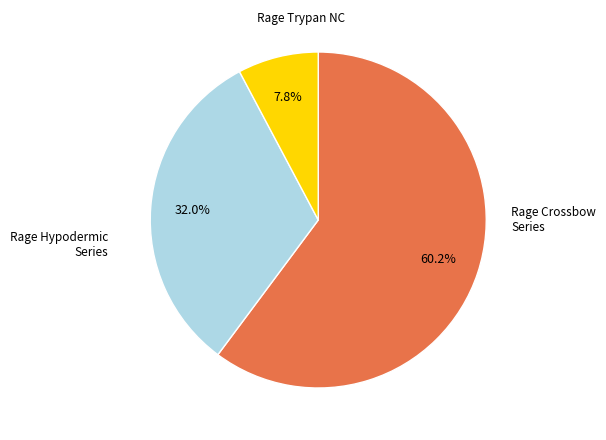

Is there any slice that represents more than half of the pie?

Yes